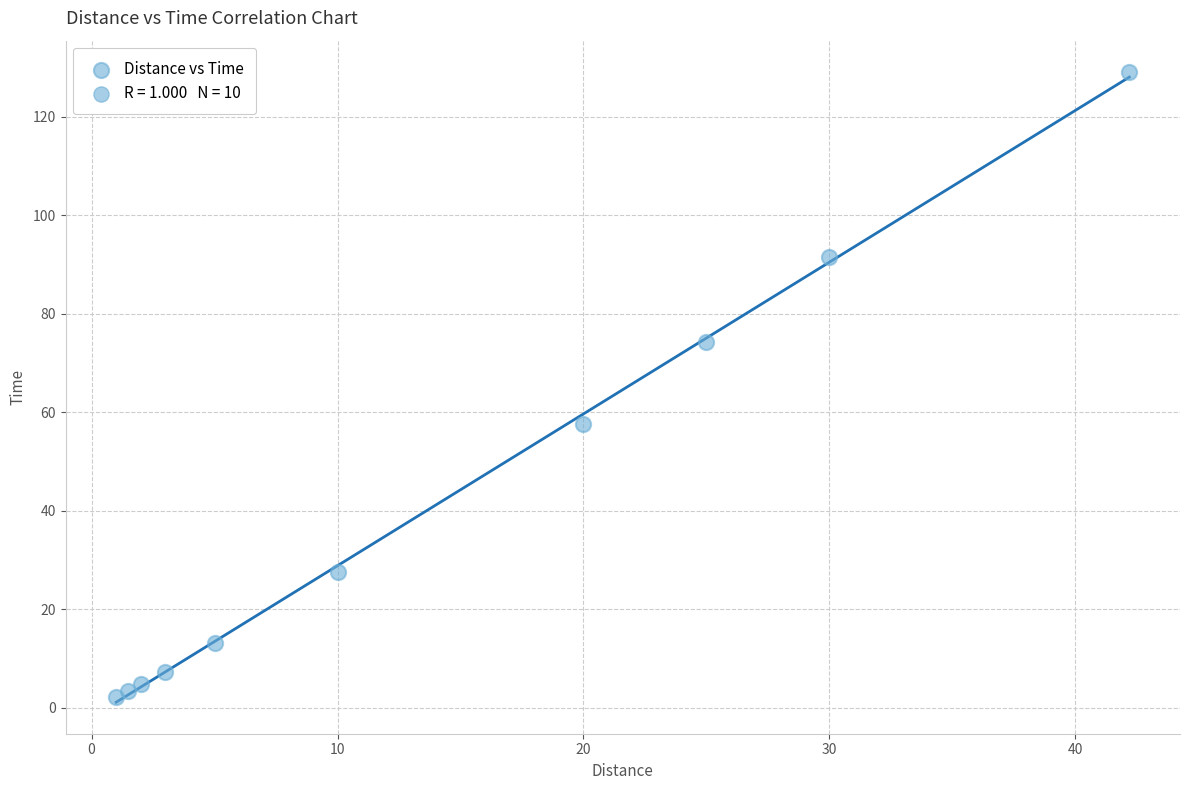

What is the average X value?

14.0